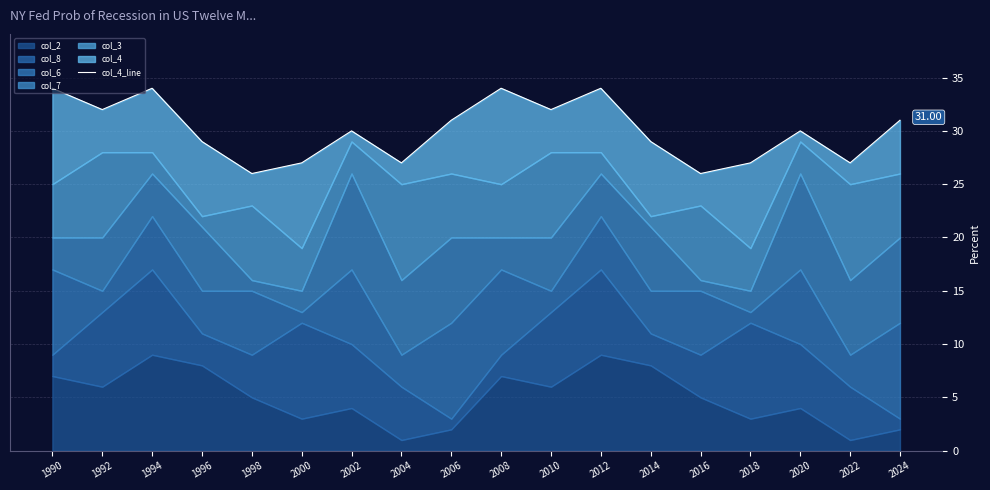

What is the greatest value displayed?

34